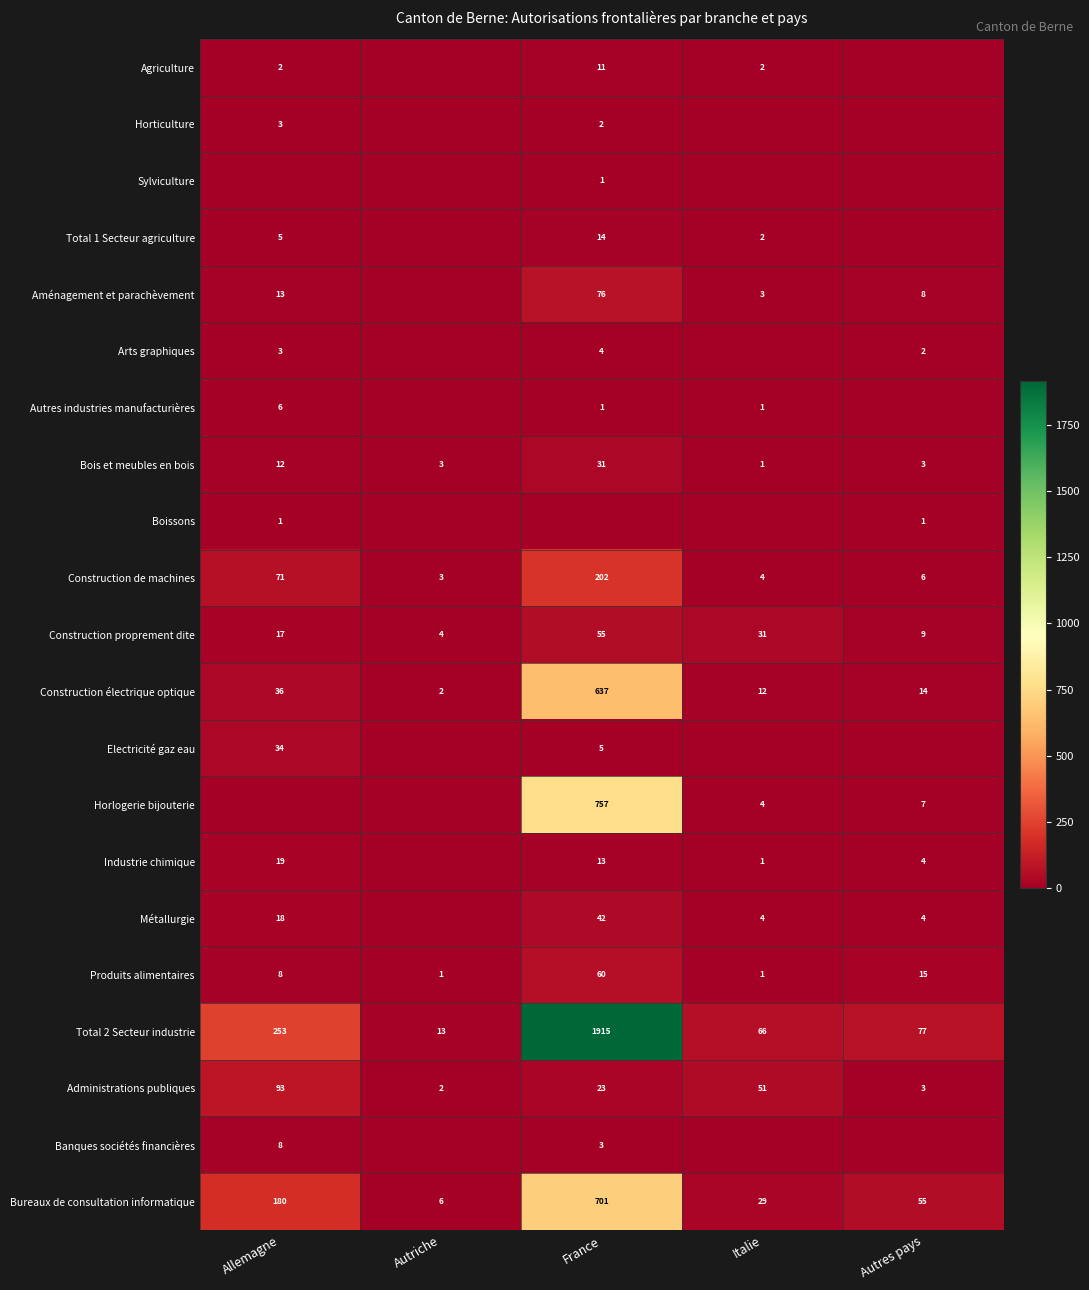

How many data points in Total 2 Secteur industrie are less than 77?

2